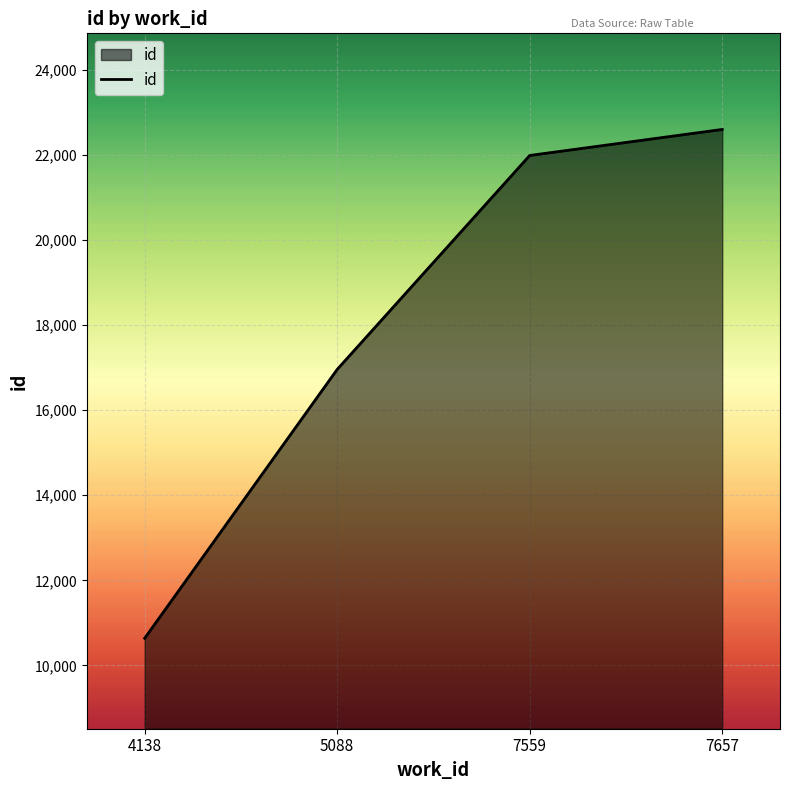

Reading left to right, transcribe all the data shown in this chart.

10637	16960	21992	22604